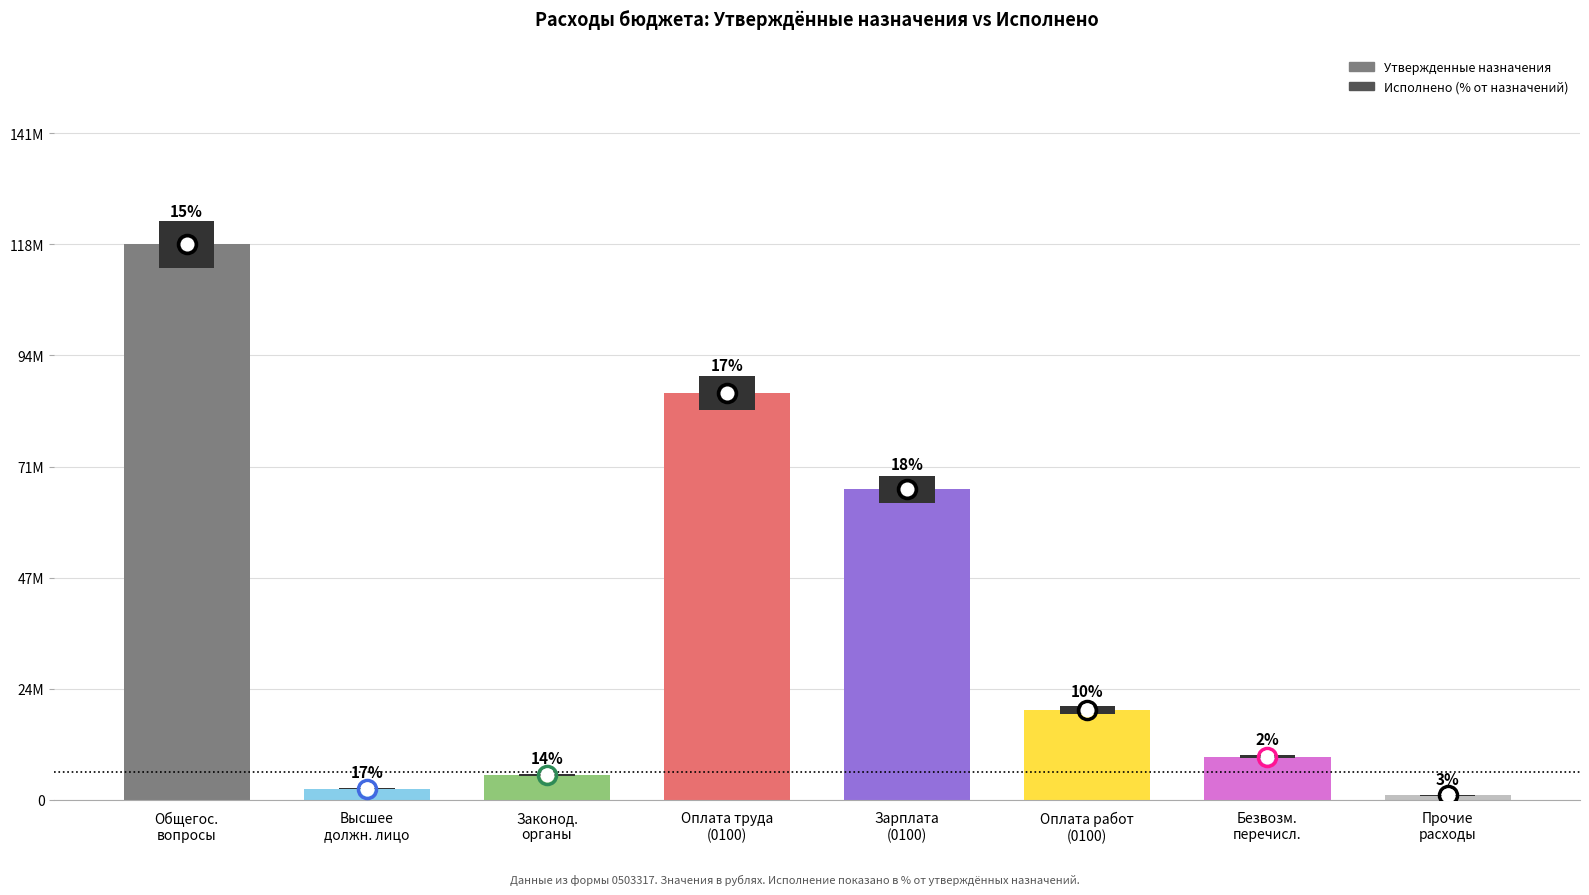

At which label does Исполнено (консол. бюджет) first exceed 1911964?

Общегосударственные вопросы